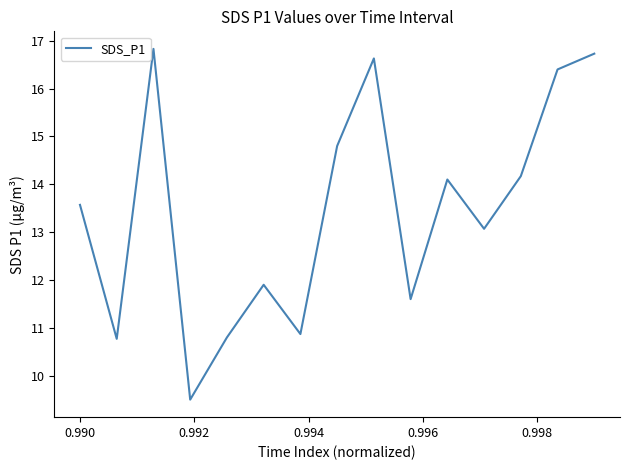

What is the difference between the maximum and second lowest values?

6.1